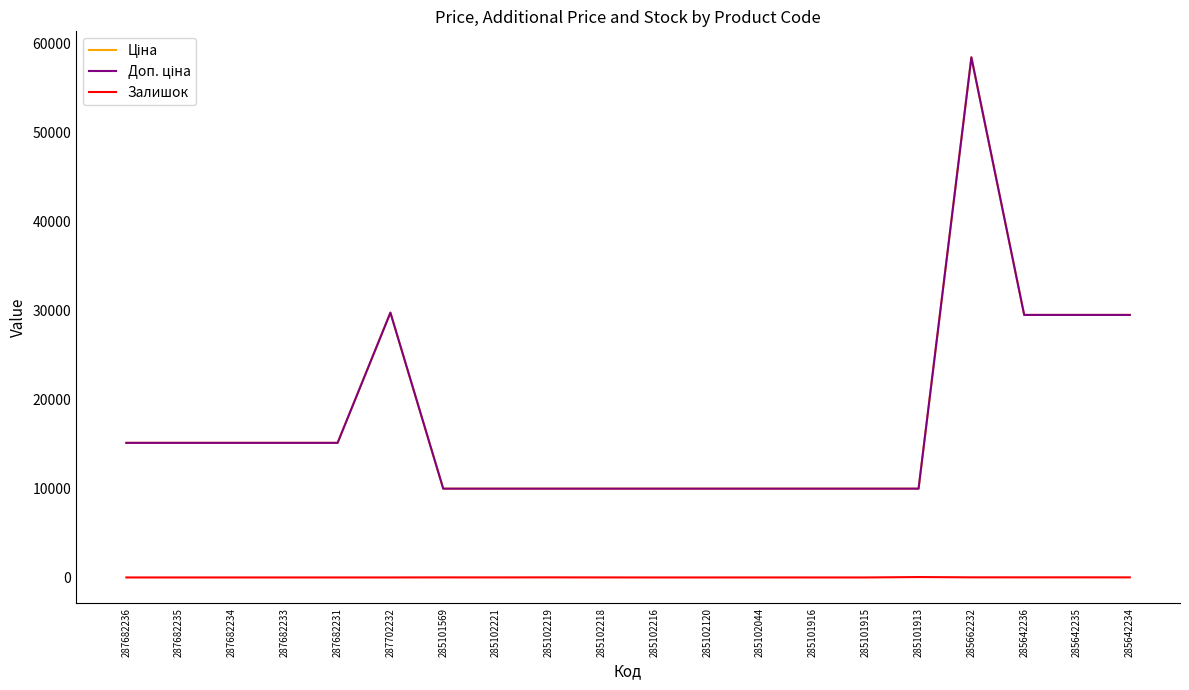

In Залишок, how many points are higher than both neighbors (excluding endpoints)?

5